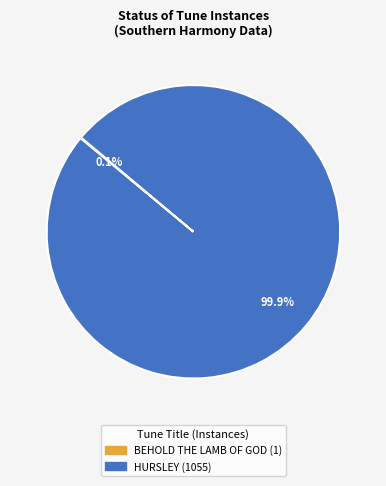

Is HURSLEY the majority of the pie?

Yes